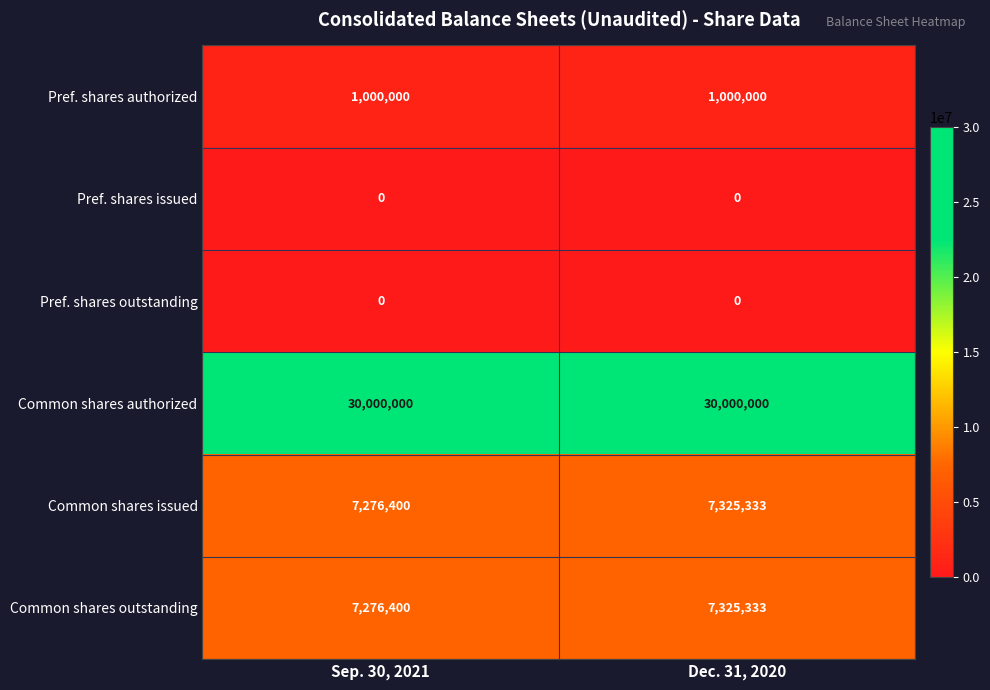

How many data points does each series have?

2